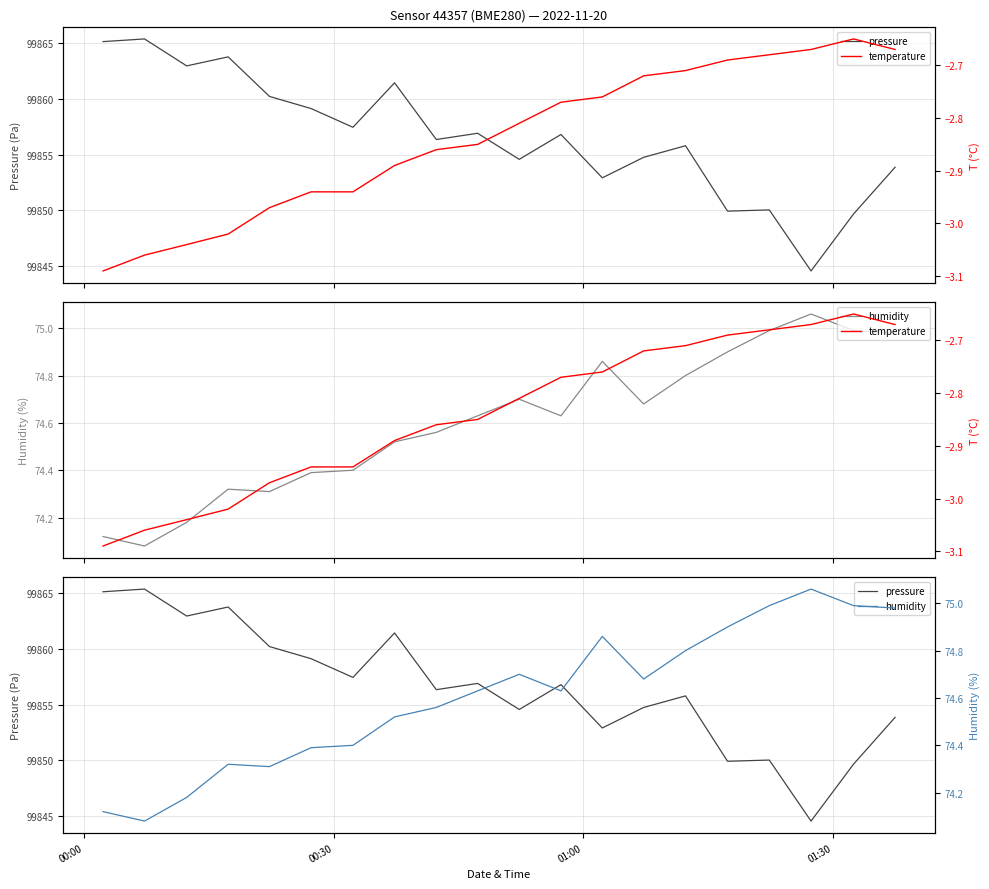

At which category does the chart reach its minimum across all series?

00:00